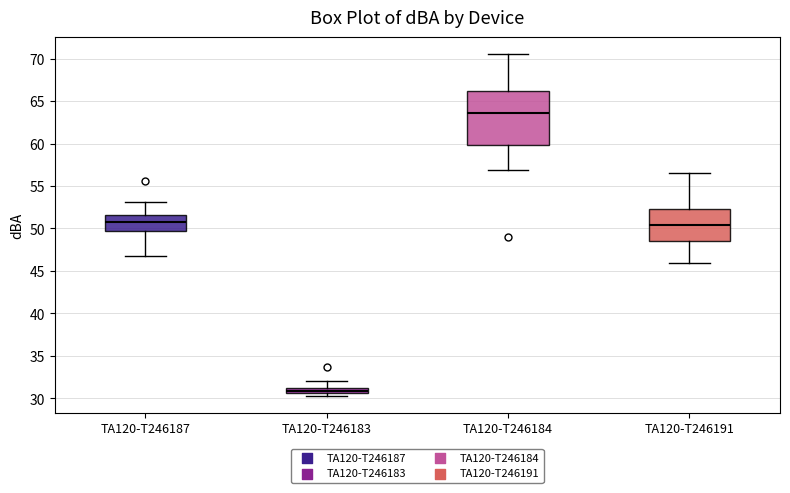

Where does the median line of the box for TA120-T246191 sit on the y-axis? The values are not printed on the chart, so give them approximately, as read against the axis.

50.5